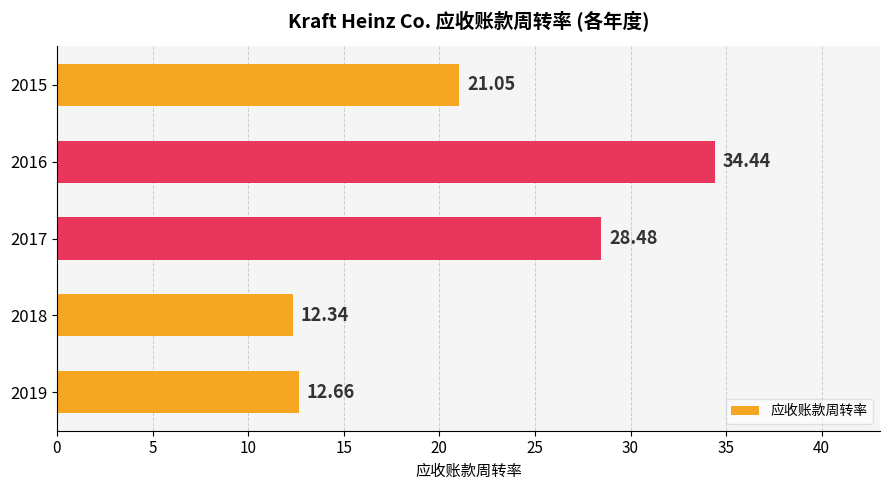

Between 2016 and 2018, which is larger?

2016